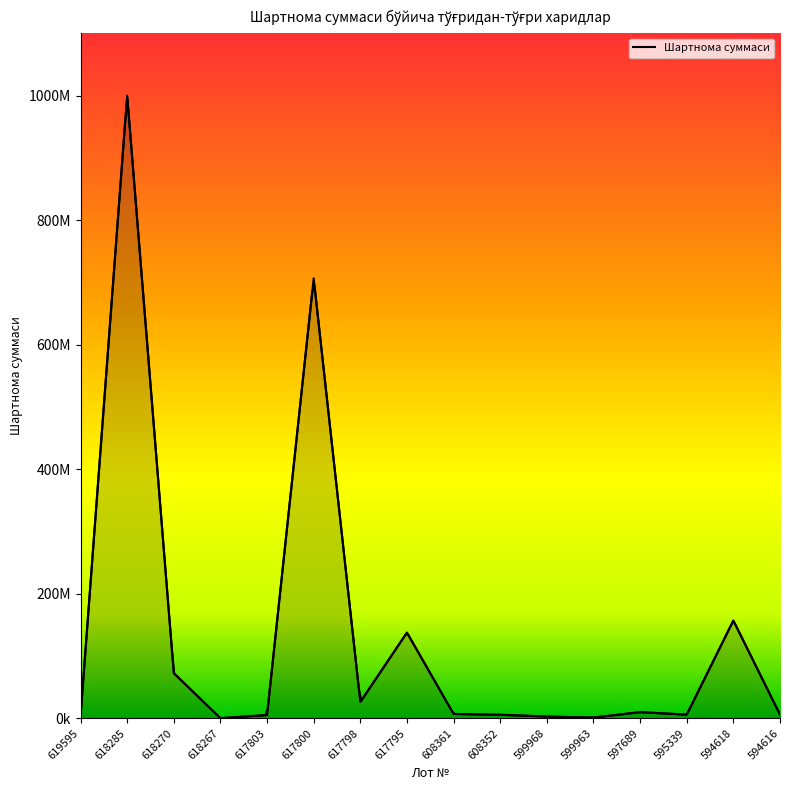

Where is the data nearest to the value 500094101?

617800